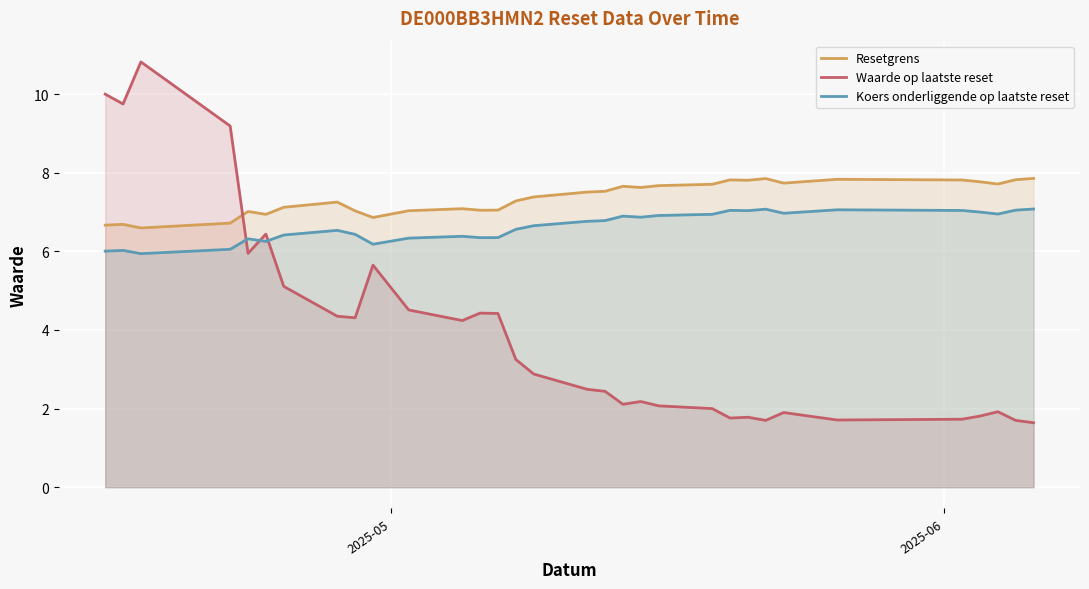

After their last crossing, which series has the higher values: Waarde op laatste reset or Koers onderliggende op laatste reset?

Koers onderliggende op laatste reset